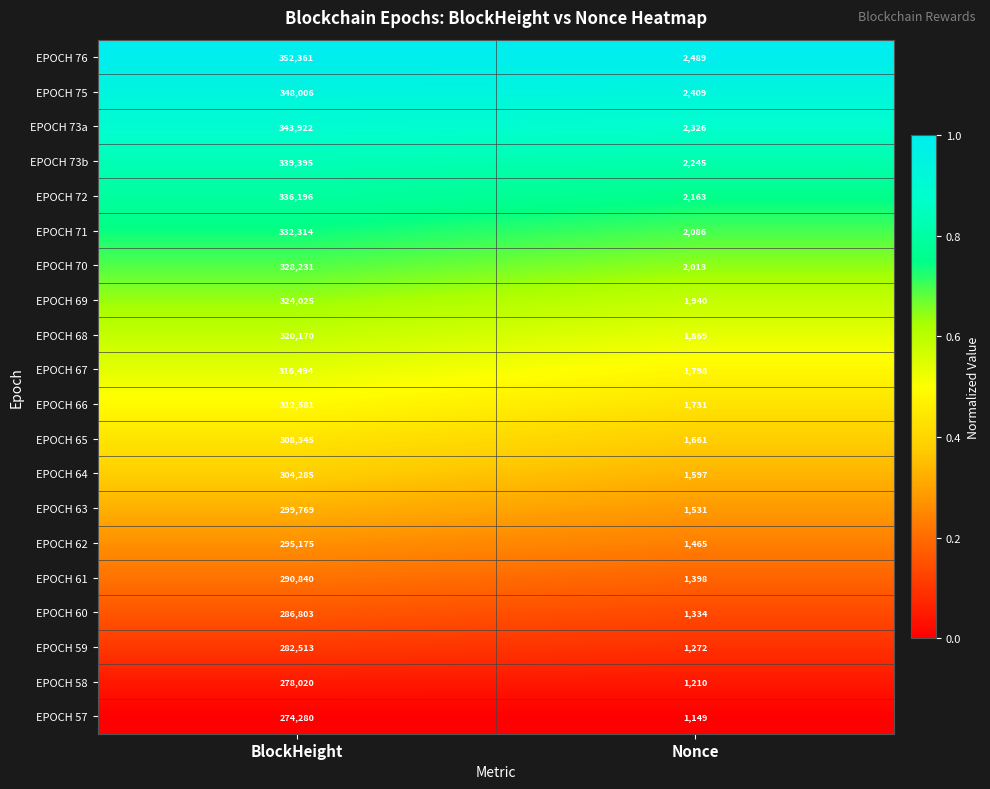

At which label does EPOCH 62 reach its peak?

BlockHeight